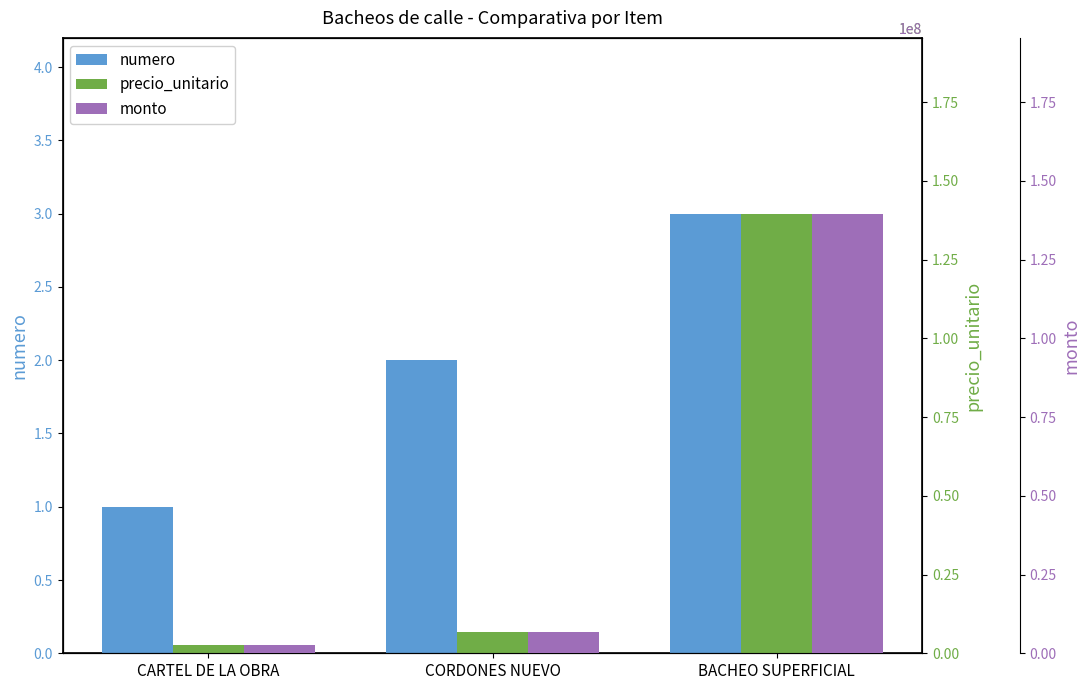

Reading left to right, transcribe all the data shown in this chart.

numero: 1	2	3
precio_unitario: 2598490	6741200	139597200
monto: 2598490	6741200	139597200